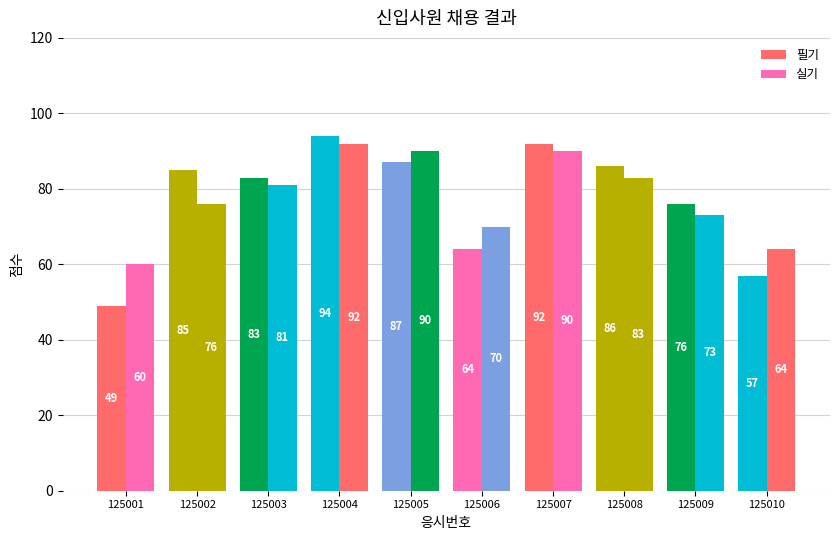

How many groups of bars are there?

10